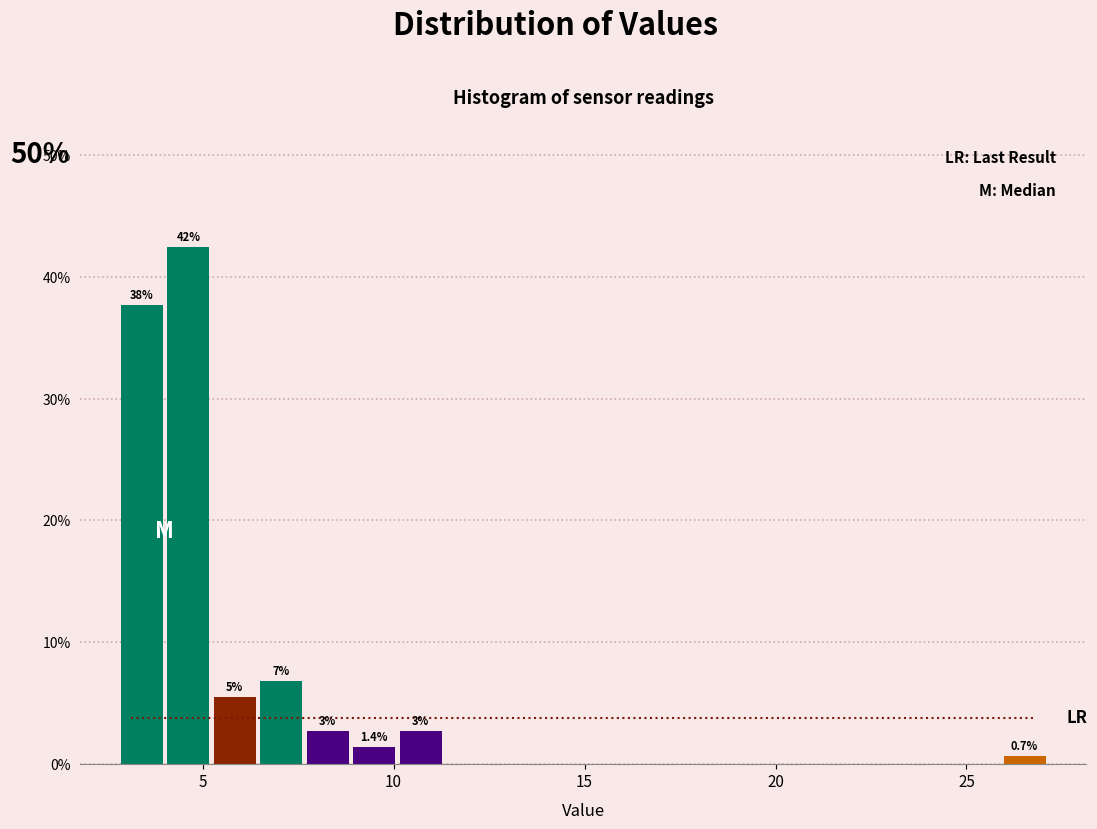

Around what value on the x-axis is the tallest bar? Give the approximate position of its centre, as read against the axis.

4.5